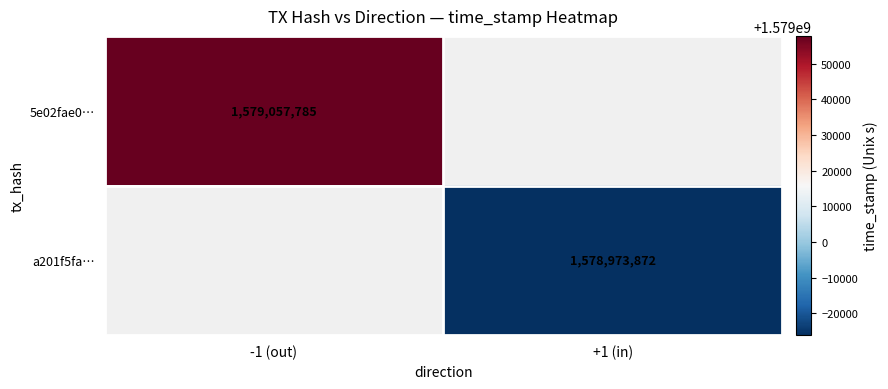

The value of 5e02fae0… at -1 (out) is 2535537860. True or false?

False